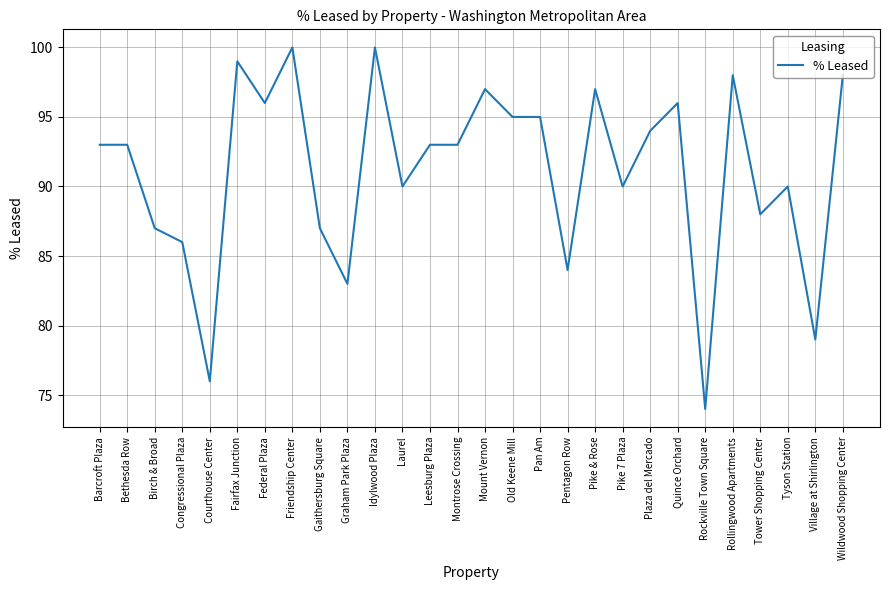

What position from the right is Congressional Plaza?

25